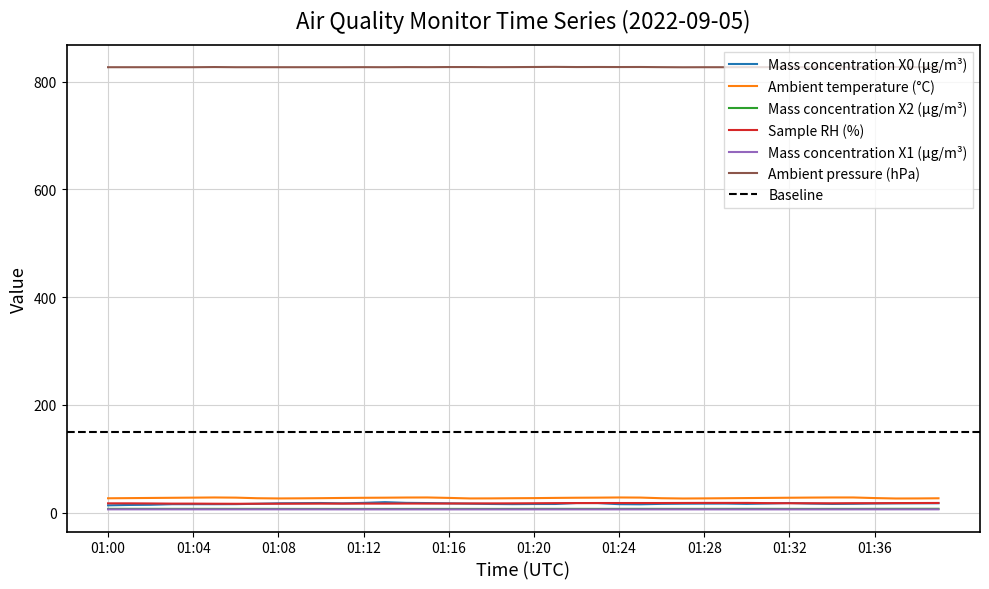

In Ambient temperature (°C), how many points are higher than both neighbors (excluding endpoints)?

3